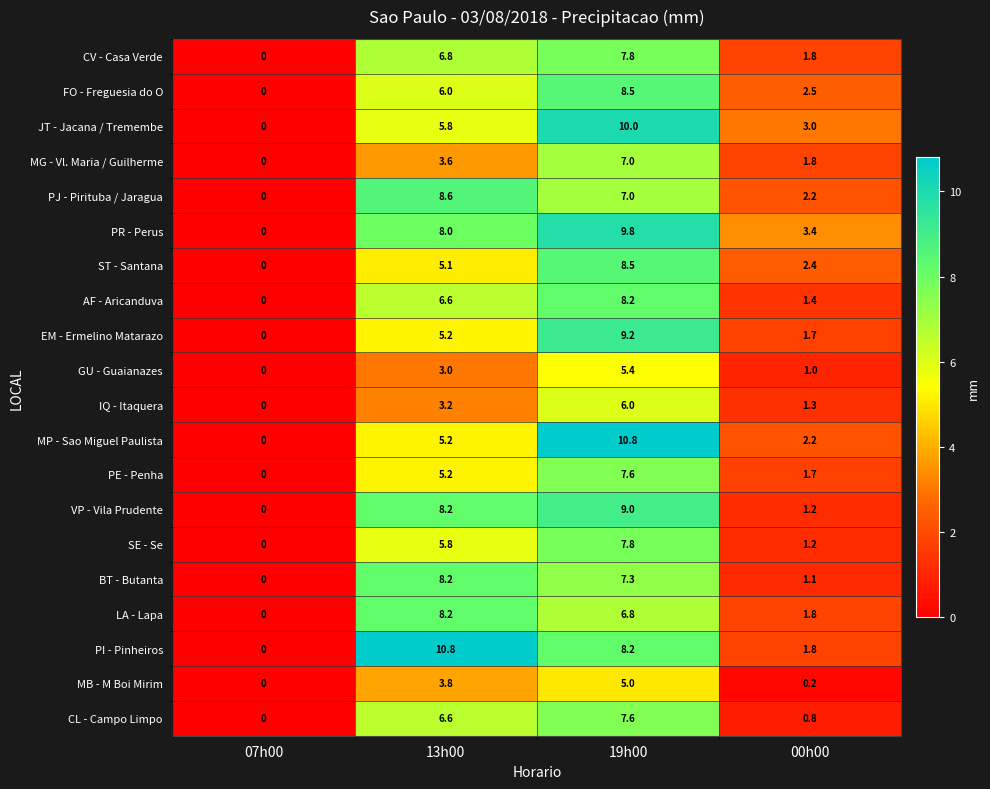

What is the maximum value for FO - Freguesia do O?

8.5